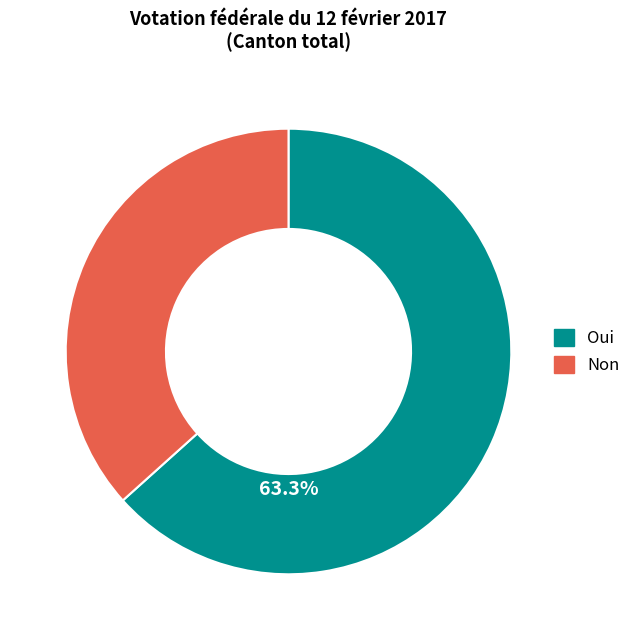

What portion of the pie excludes Oui?

36.7%